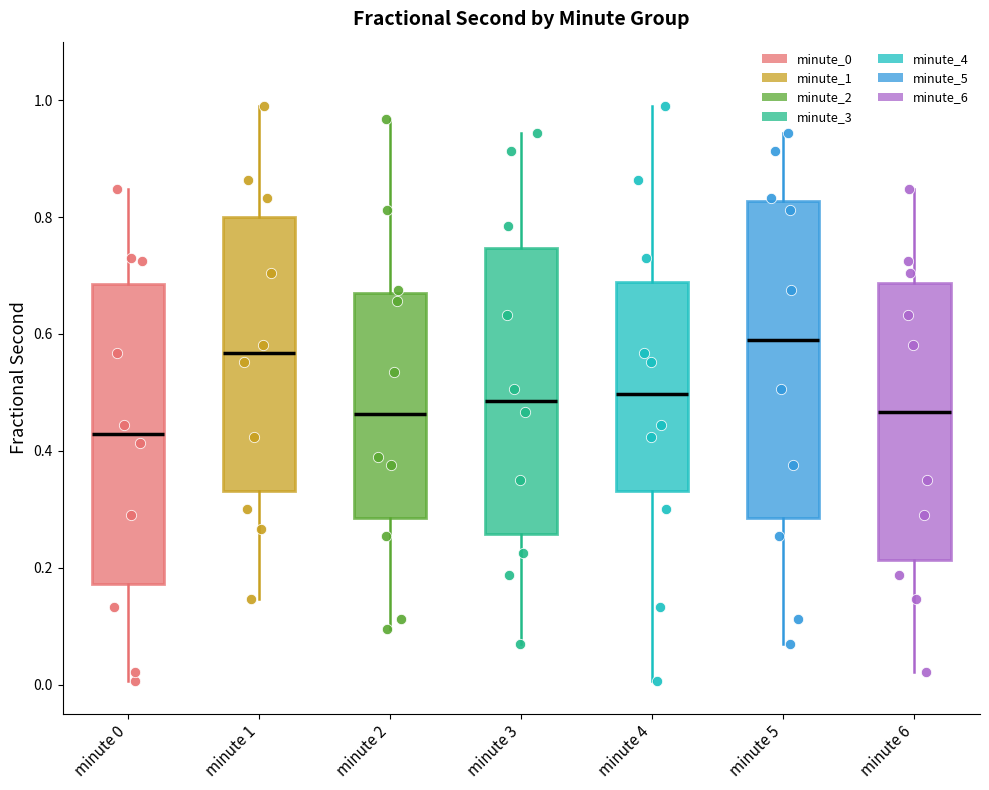

Reading left to right, transcribe this box plot: for each box, give where its median line is, the range the box spans, and where its two whiskers end, as read against the y-axis. The values are not printed on the chart, so give them approximately, as read against the axis.

minute 0: median 0.42, box 0.18 to 0.68, whiskers 0.00 to 0.84
minute 1: median 0.56, box 0.34 to 0.80, whiskers 0.14 to 0.98
minute 2: median 0.46, box 0.28 to 0.66, whiskers 0.10 to 0.96
minute 3: median 0.48, box 0.26 to 0.74, whiskers 0.06 to 0.94
minute 4: median 0.50, box 0.34 to 0.68, whiskers 0.00 to 0.98
minute 5: median 0.60, box 0.28 to 0.82, whiskers 0.06 to 0.94
minute 6: median 0.46, box 0.22 to 0.68, whiskers 0.02 to 0.84